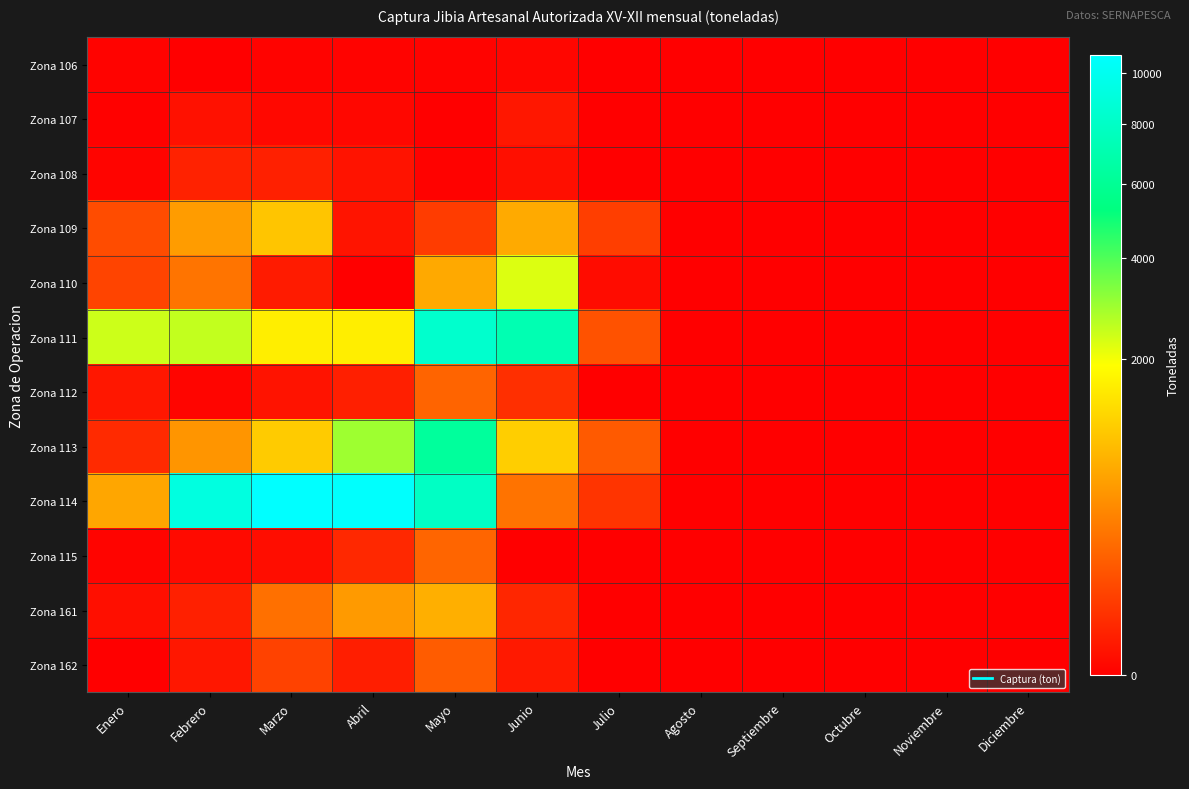

Rank the series by their maximum value, from highest to lowest.

Zona 114, Zona 111, Zona 113, Zona 110, Zona 109, Zona 161, Zona 115, Zona 112, Zona 162, Zona 108, Zona 107, Zona 106